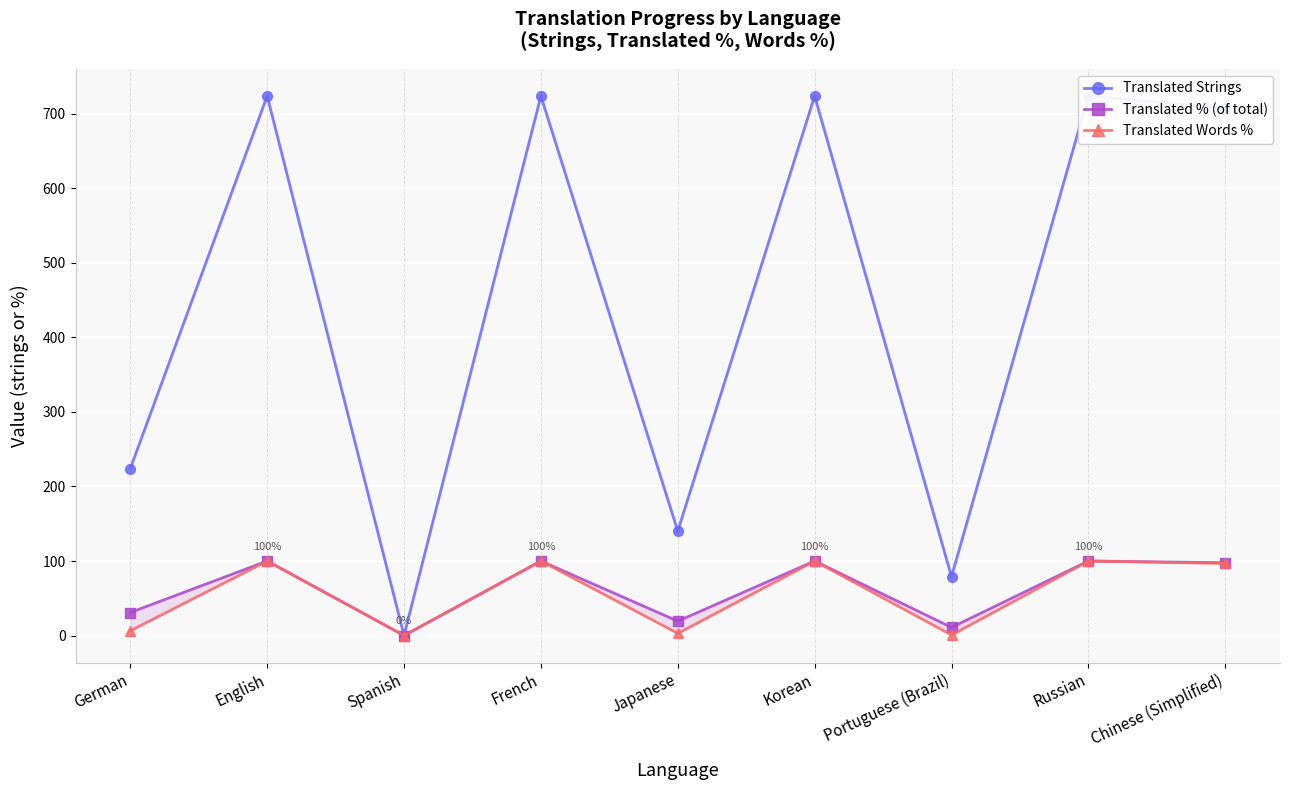

Does the chart display data point markers on the line(s)?

Yes